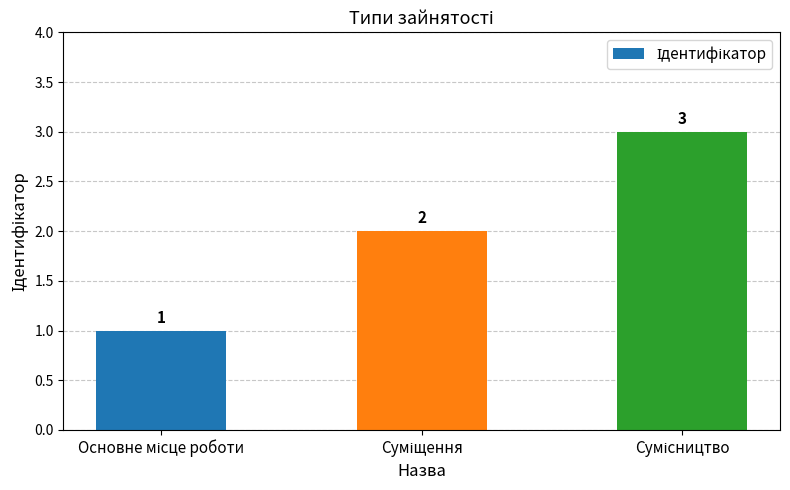

Does the chart contain stacked bars?

No